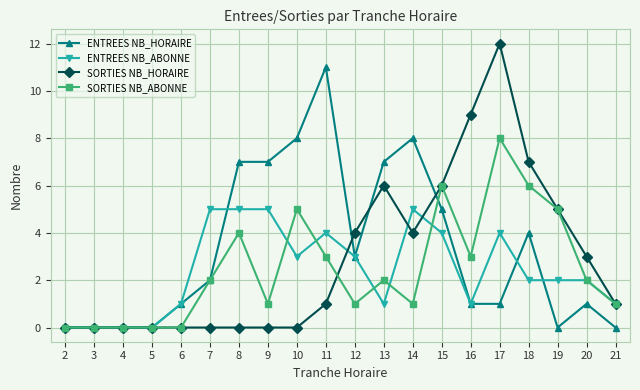

Reading right to left, what are all the values shown in this chart?

ENTREES NB_HORAIRE: 0	1	0	4	1	1	5	8	7	3	11	8	7	7	2	1	0	0	0	0
ENTREES NB_ABONNE: 1	2	2	2	4	1	4	5	1	3	4	3	5	5	5	1	0	0	0	0
SORTIES NB_HORAIRE: 1	3	5	7	12	9	6	4	6	4	1	0	0	0	0	0	0	0	0	0
SORTIES NB_ABONNE: 1	2	5	6	8	3	6	1	2	1	3	5	1	4	2	0	0	0	0	0